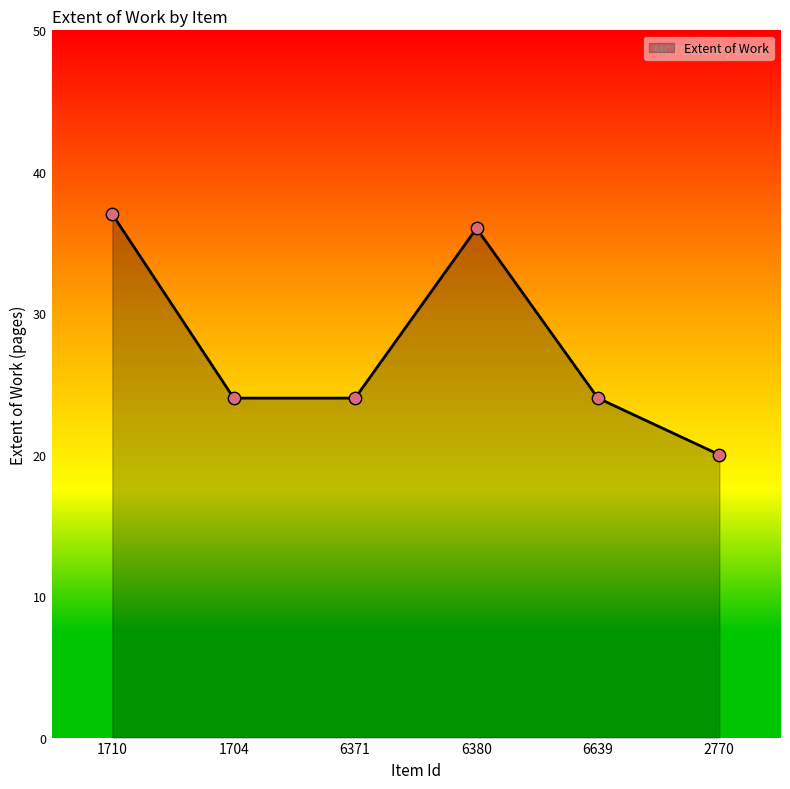

Approximately how many times larger is the value at 2770 compared to 6380?

0.6